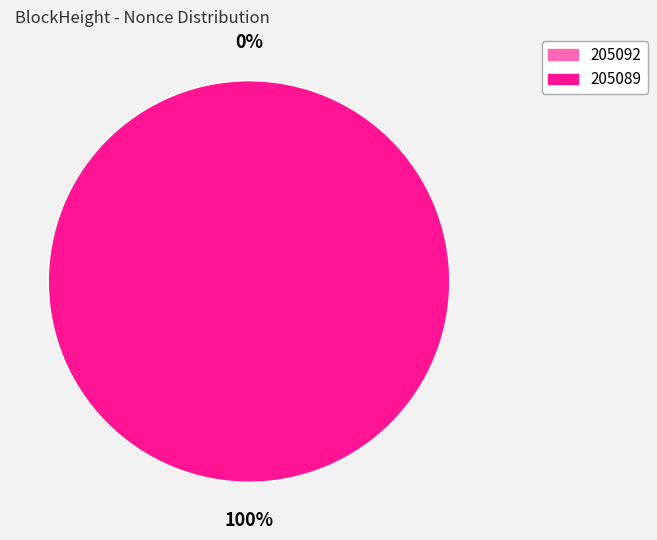

What percentage is the 205089 slice, to the nearest percent?

100%